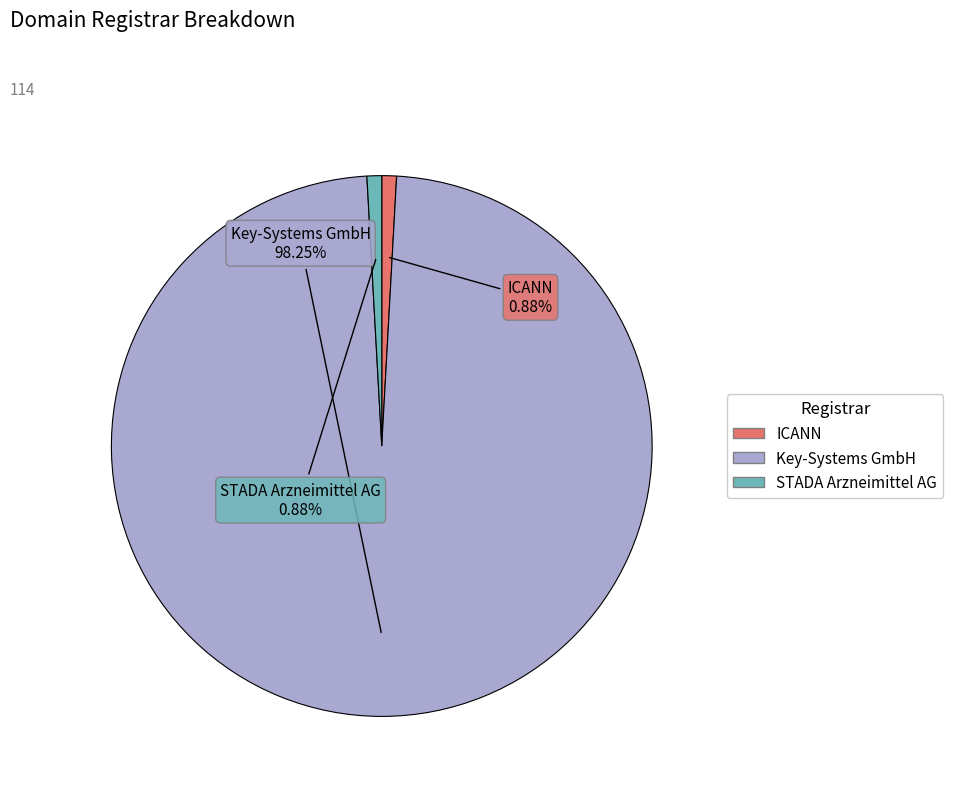

Is there any slice that represents more than half of the pie?

Yes